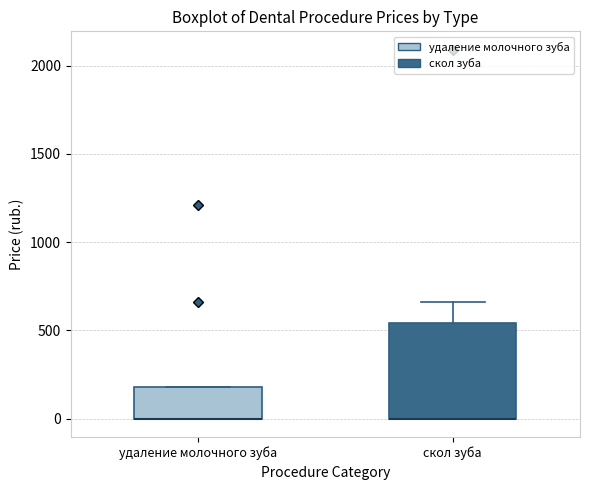

Comparing the boxes themselves (not the whiskers), which one is the tallest?

скол зуба